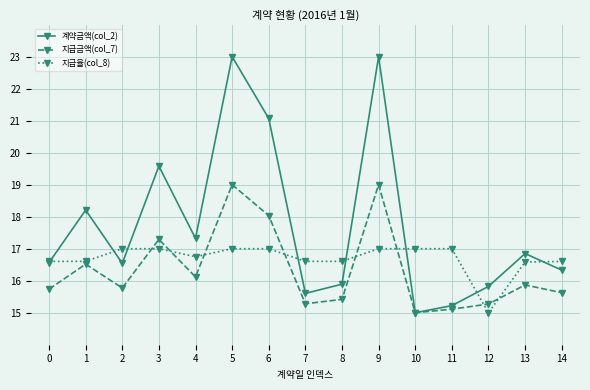

Is the value of 지급금액(col_7) at 1 greater than the value of 계약금액(col_2) at 10?

Yes